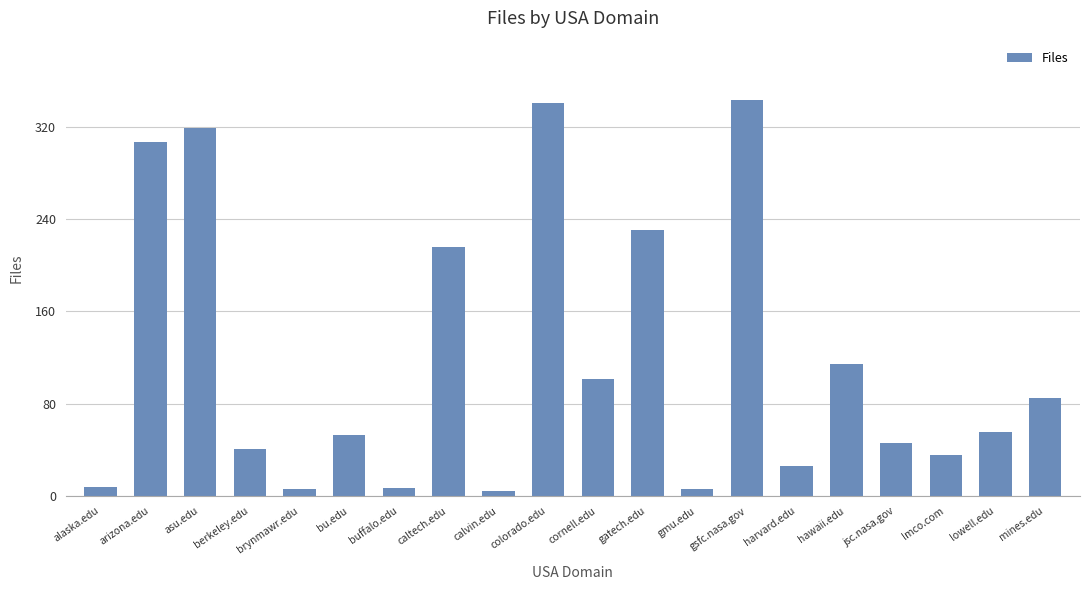

What is the label of the 7th bar from the left?

buffalo.edu